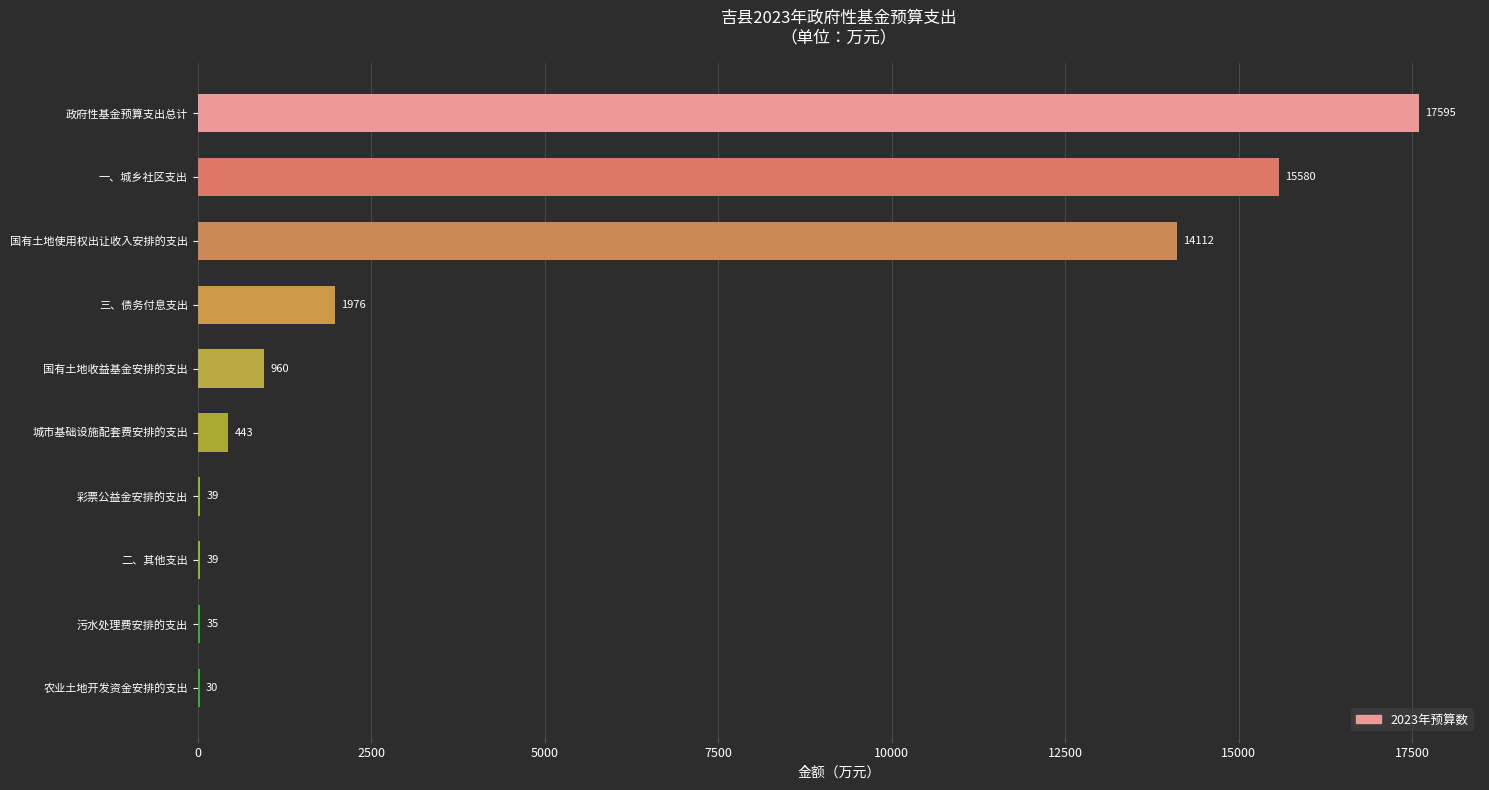

What is the sum of the values at 彩票公益金安排的支出 and 三、债务付息支出?

2015